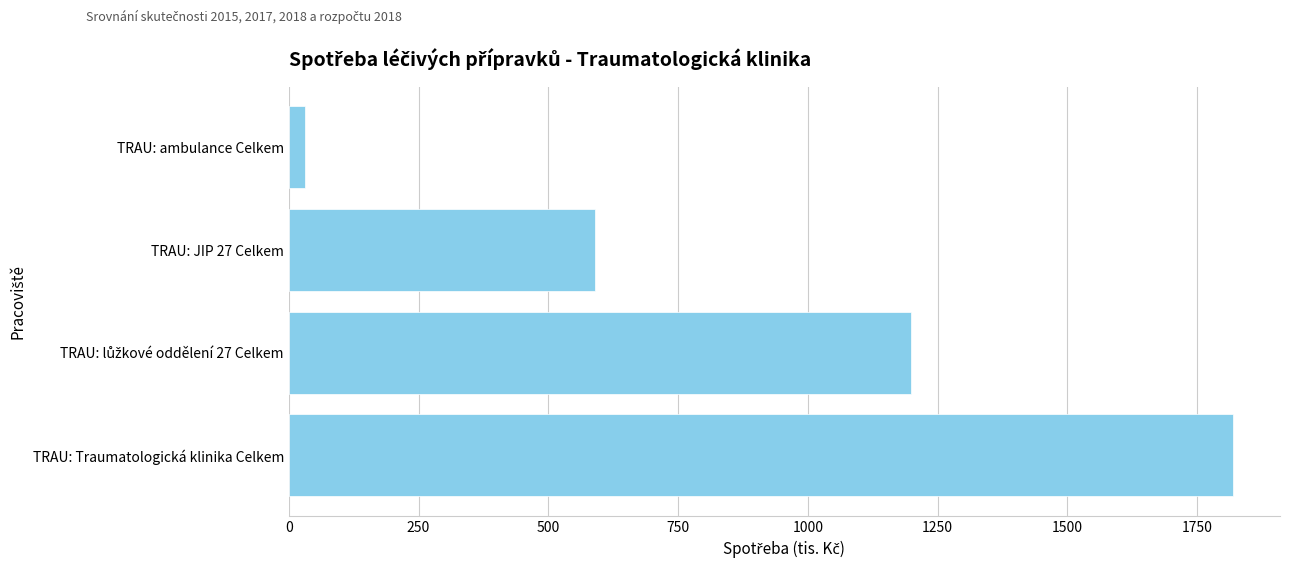

What is the difference between the second highest and minimum values?

1167.1